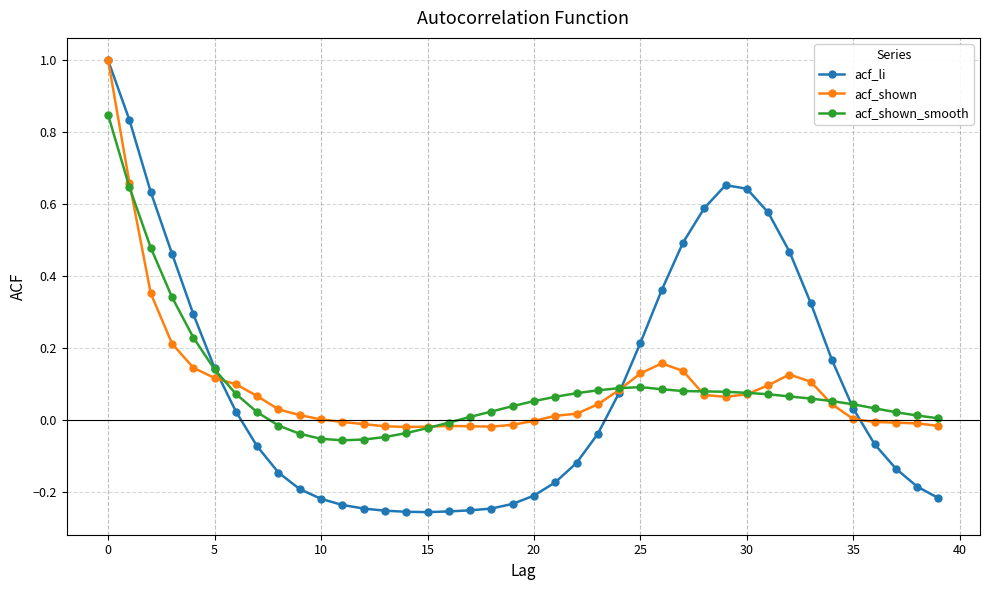

How many negative values does the acf_li series have?

21